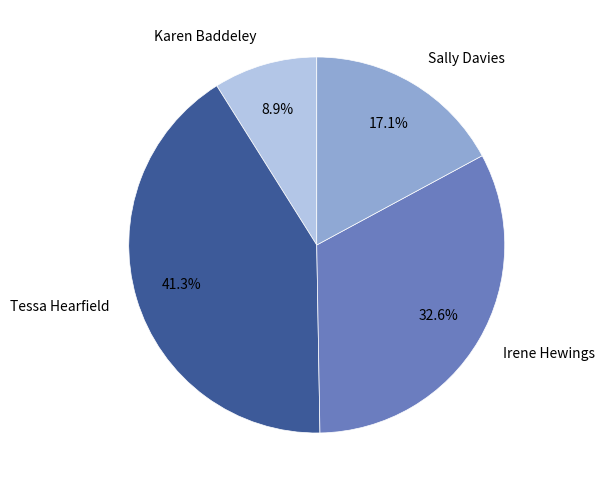

Does Irene Hewings account for over 50% of the chart?

No